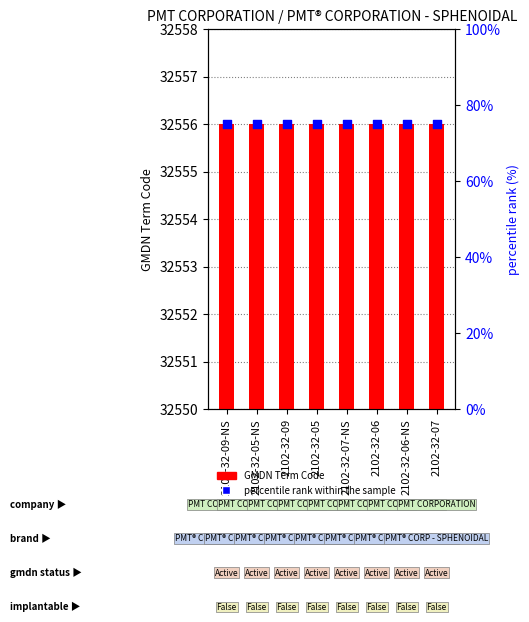

What are all the series names shown in the legend?

GMDN Term Code, percentile rank within the sample